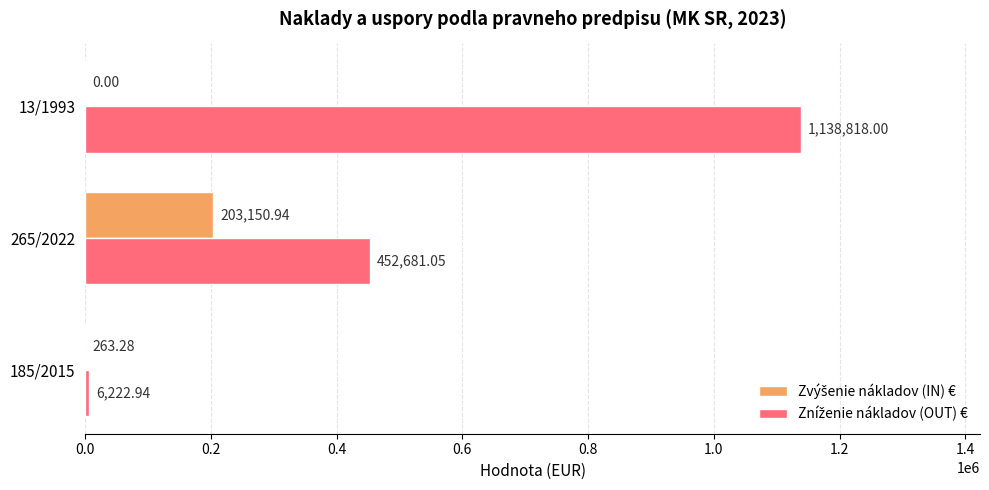

At which category is the sum across all series the highest?

13/1993